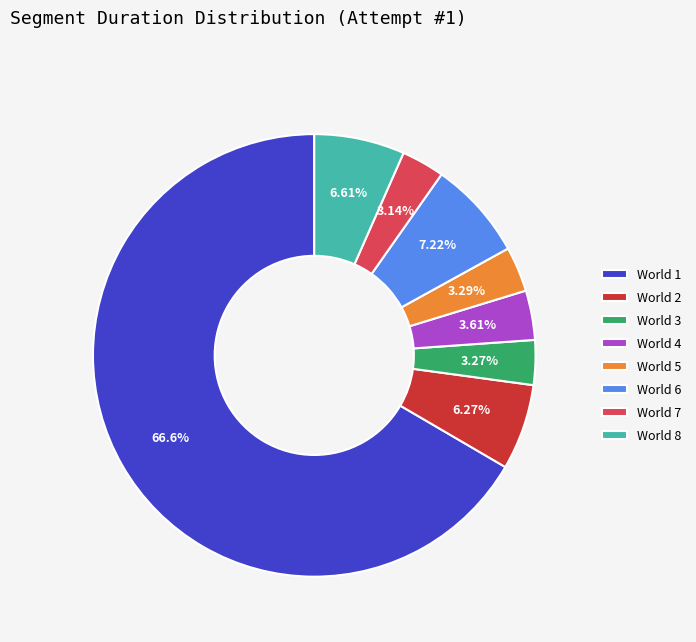

Does World 1 represent more than half of the total?

Yes